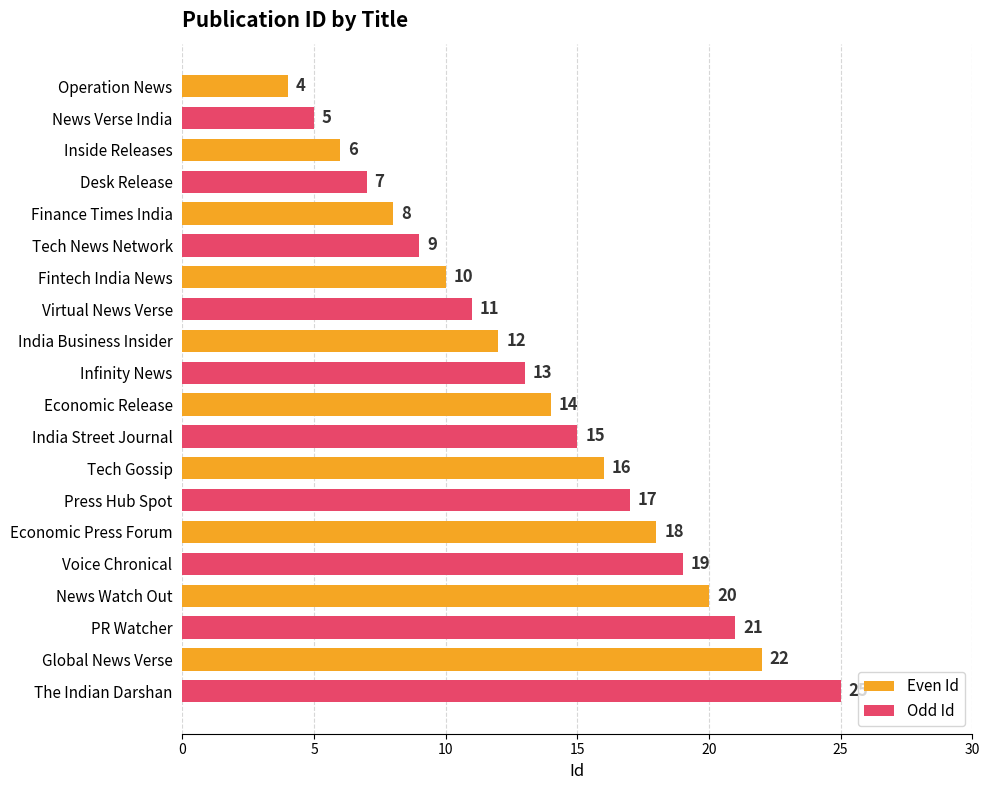

Which series changed the most between Press Hub Spot and The Indian Darshan?

Odd Id